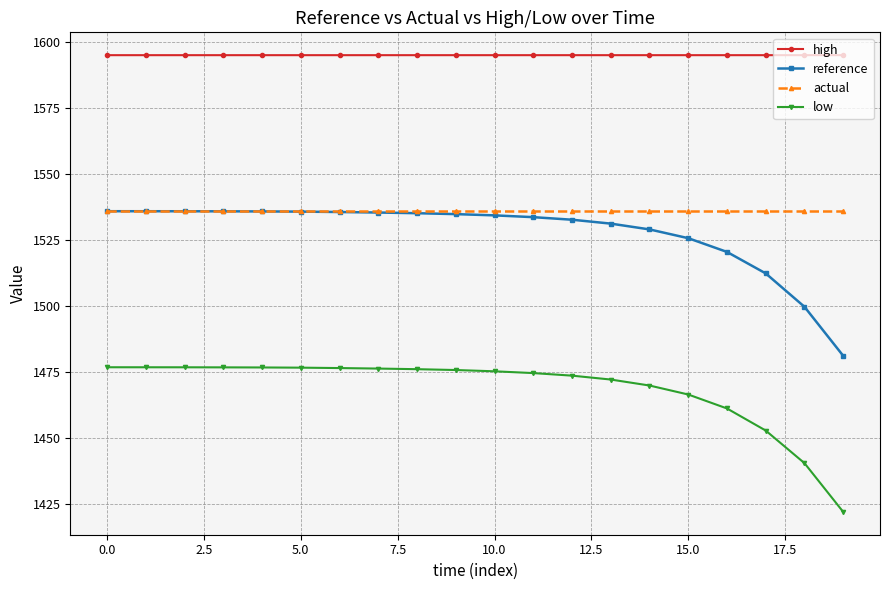

True or false: high and reference intersect in this chart.

False